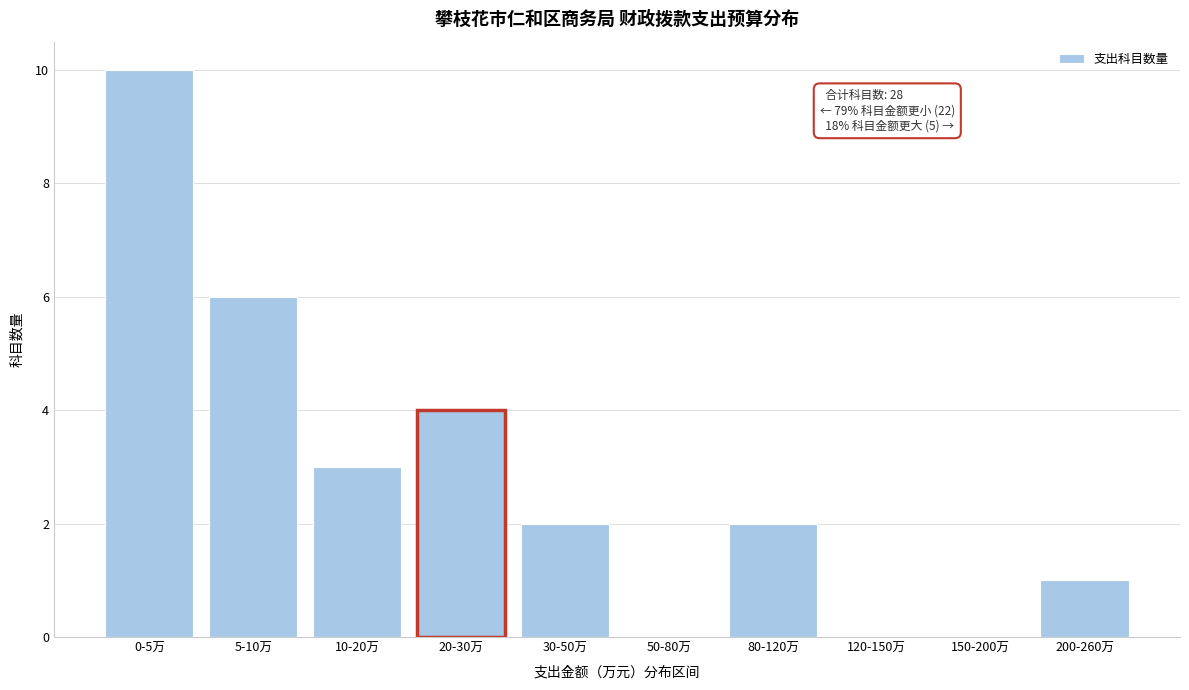

Reading left to right, transcribe all the data shown in this chart.

0-5万=10	5-10万=6	10-20万=3	20-30万=4	30-50万=2	50-80万=0	80-120万=2	120-150万=0	150-200万=0	200-260万=1